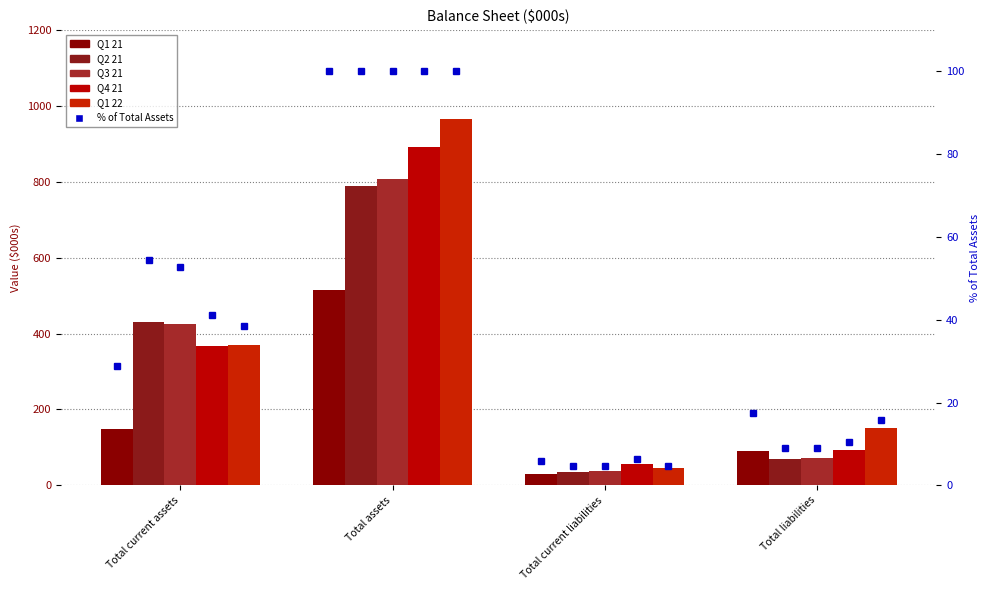

At which label is Q4 21 closest to 474?

Total current assets